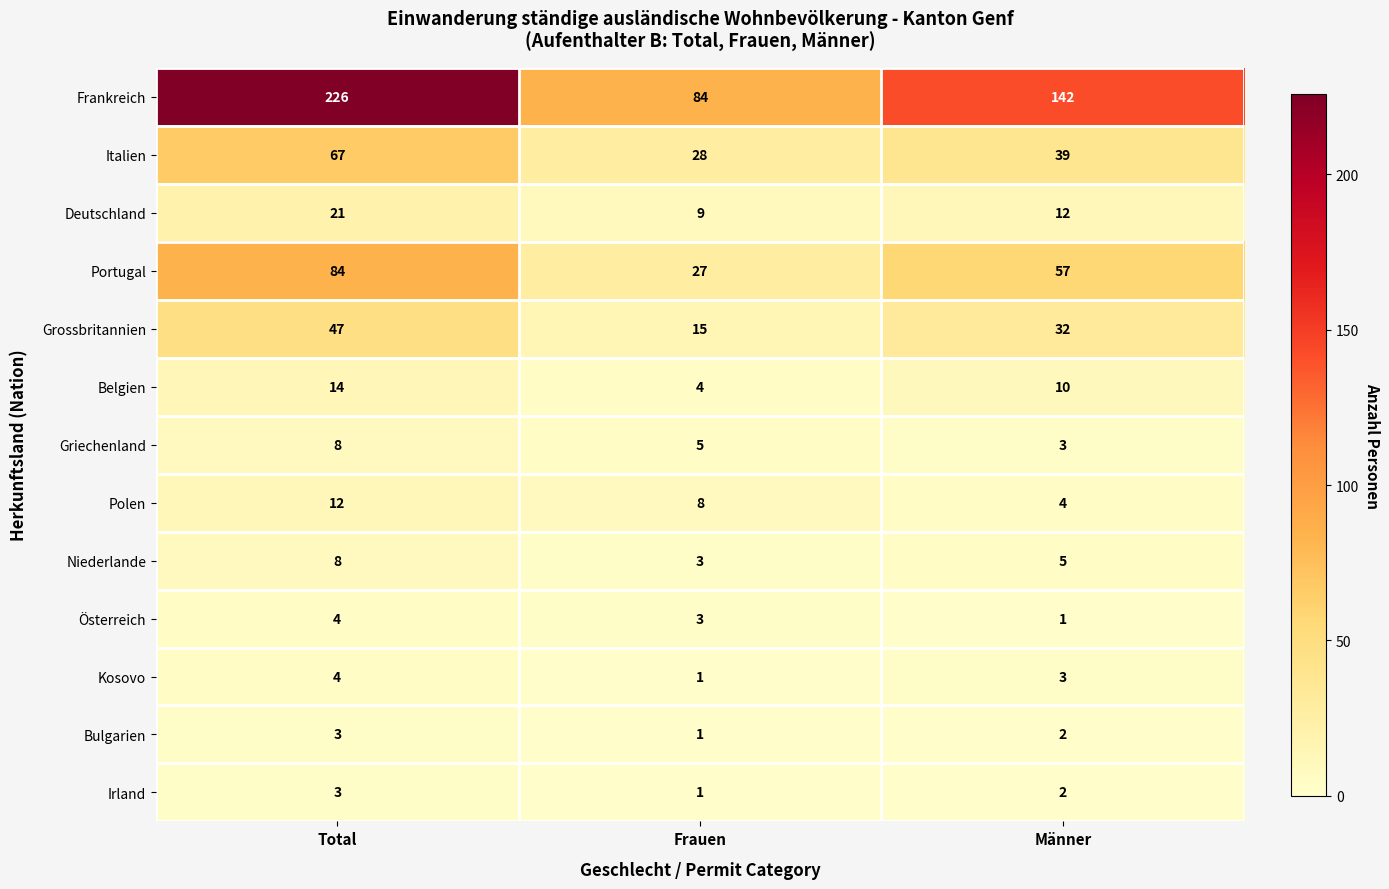

What is the difference between the highest and lowest values at Männer?

141